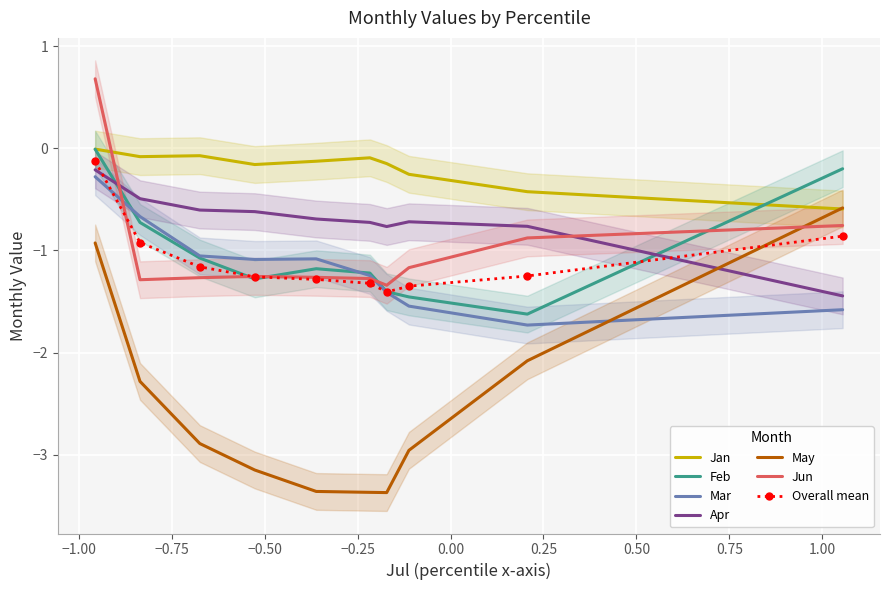

What is the highest value of the May series?

-0.6